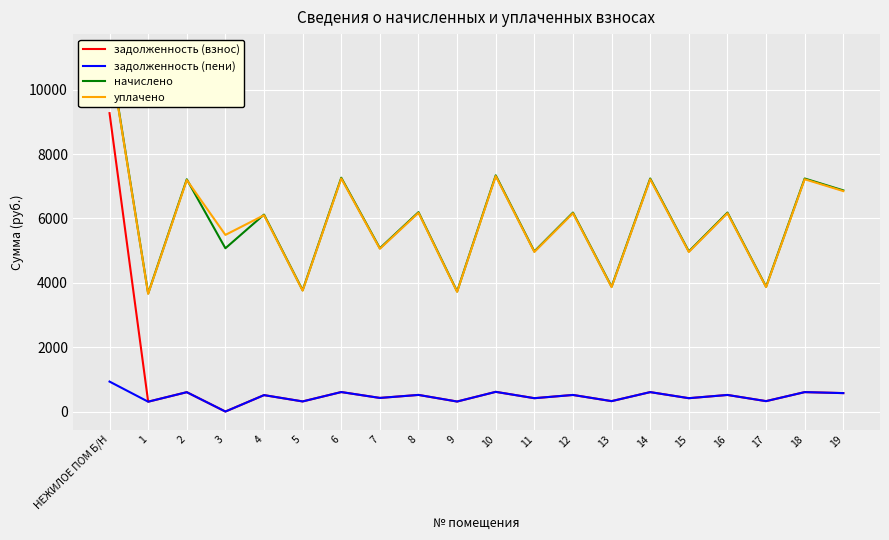

What are all the series names shown in the legend?

задолженность (взнос), задолженность (пени), начислено, уплачено